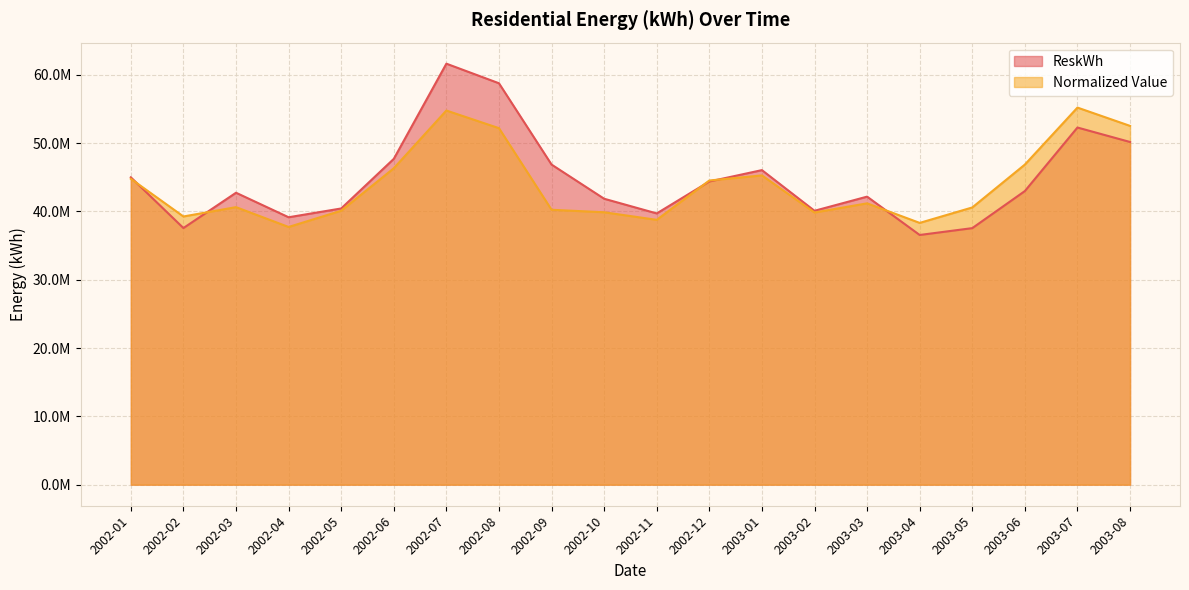

What is the label of the 10th point from the right?

2002-11